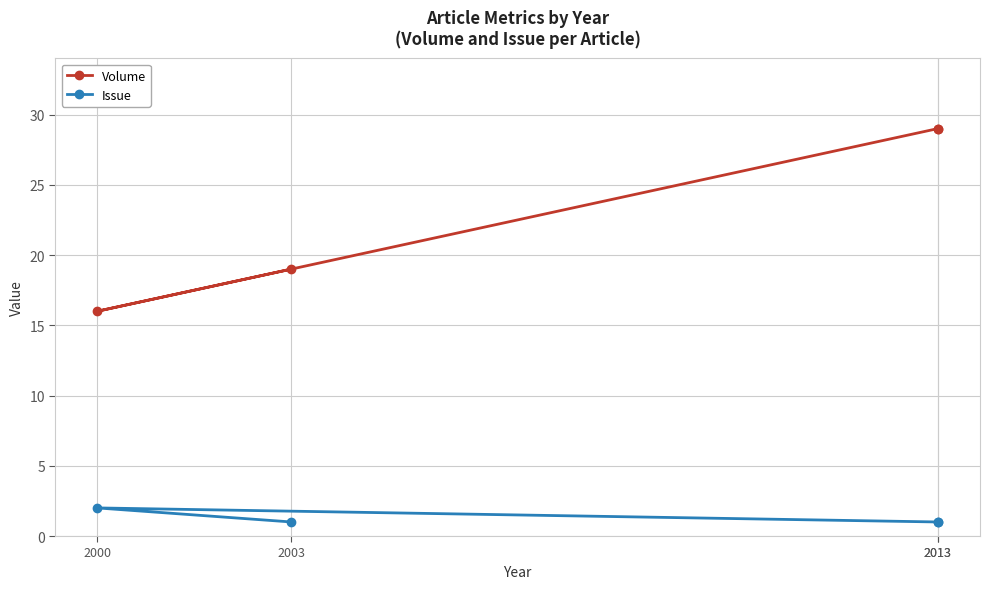

Is the value of Volume at 2000 greater than the value of Issue at 2013?

Yes